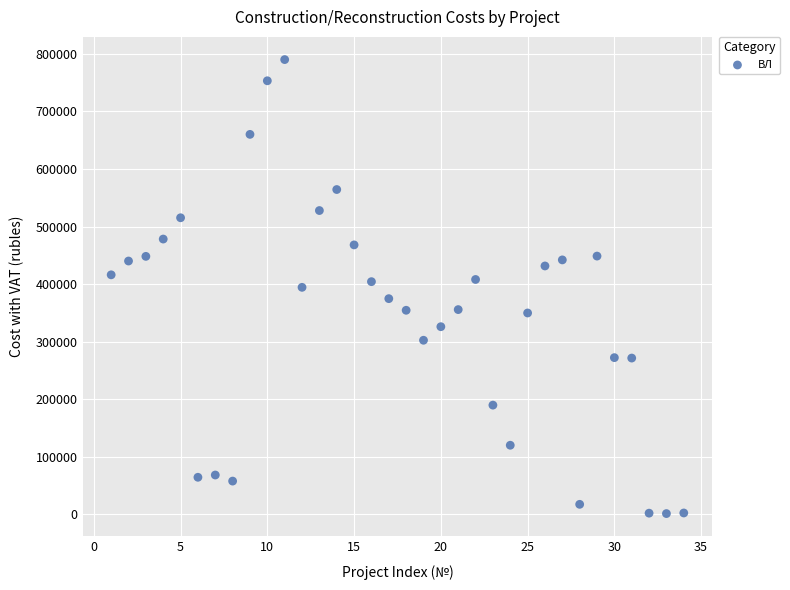

What is the range of Y values (max minus min)?

788870.3